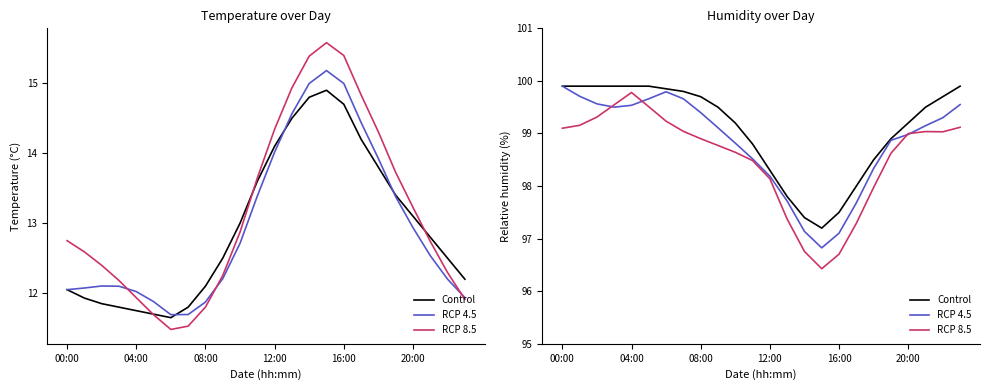

What is the difference between the maximum and minimum values in the RCP 4.5 series?

3.1